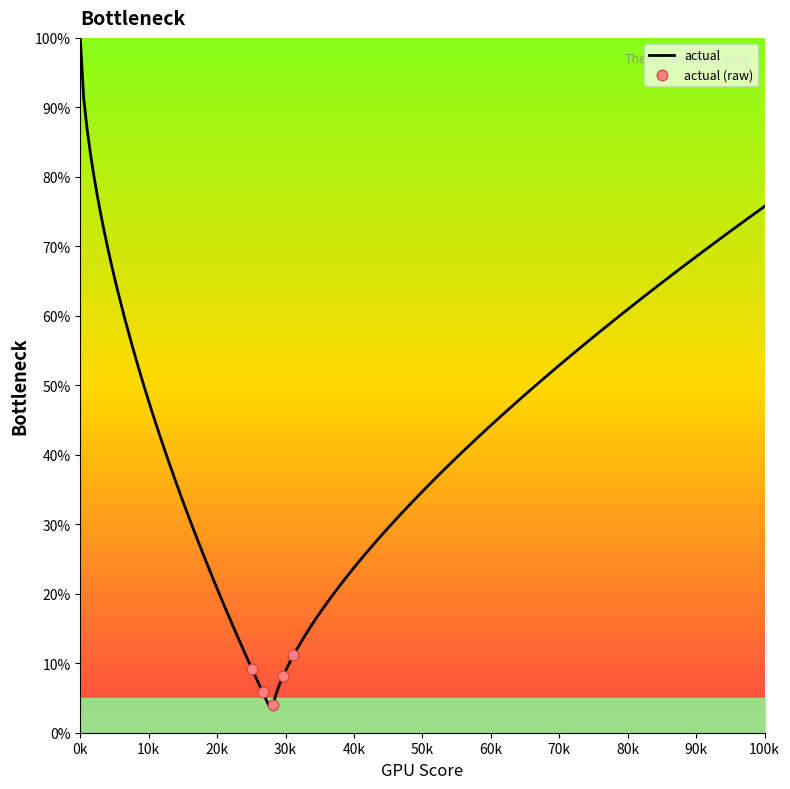

Does the chart have visible grid lines?

No